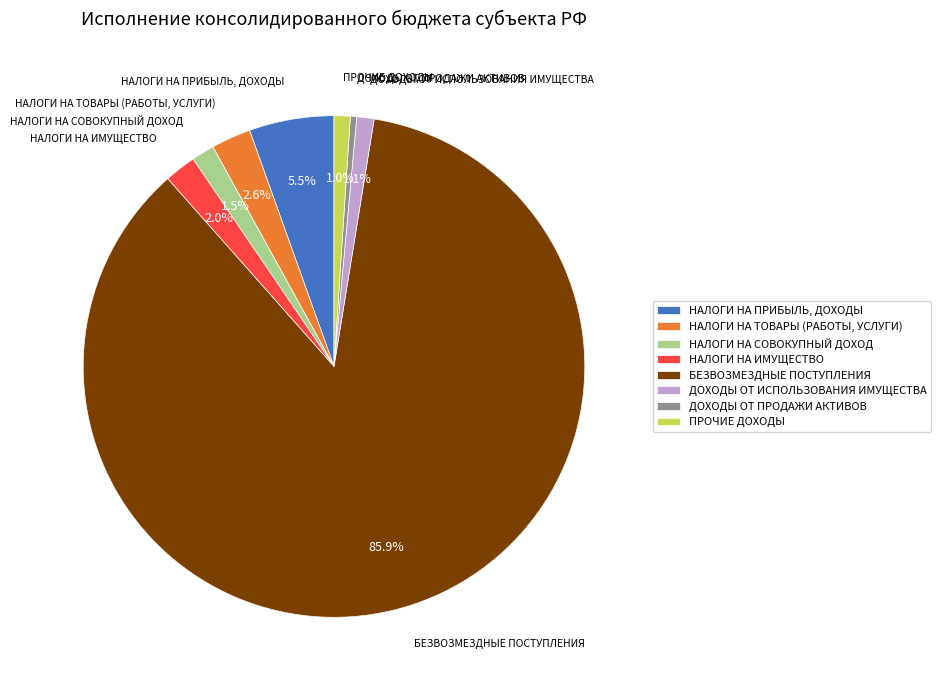

Approximately how many times larger is the value at ДОХОДЫ ОТ ИСПОЛЬЗОВАНИЯ ИМУЩЕСТВА compared to НАЛОГИ НА СОВОКУПНЫЙ ДОХОД?

0.8